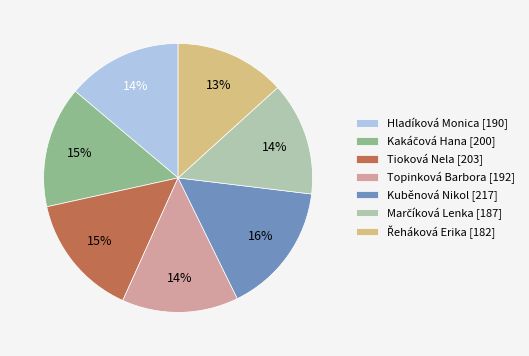

To the nearest percent, what portion does Topinková Barbora represent?

14%